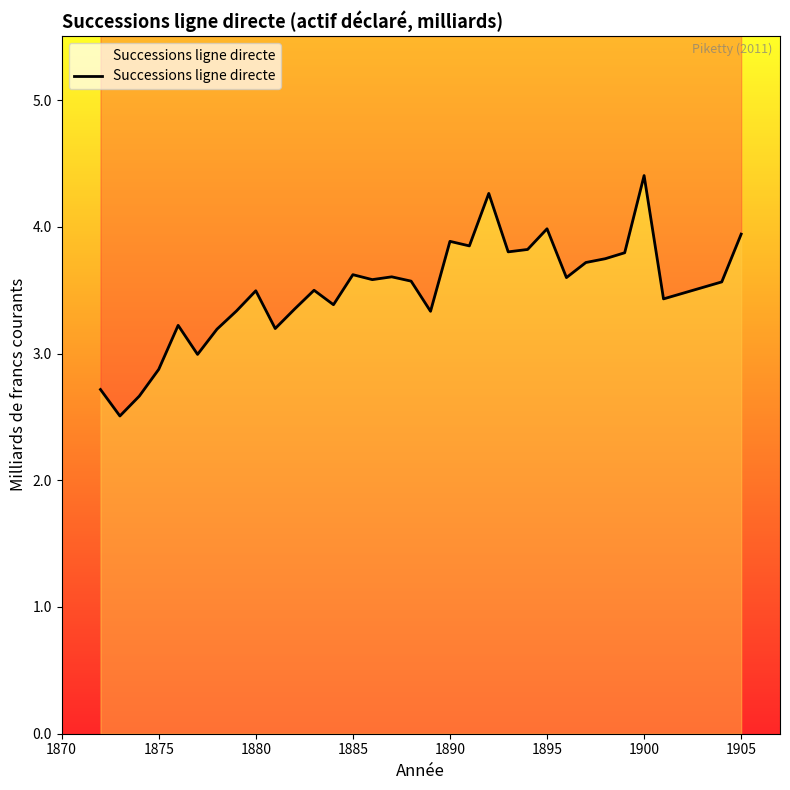

What is the smallest value displayed?

2.5